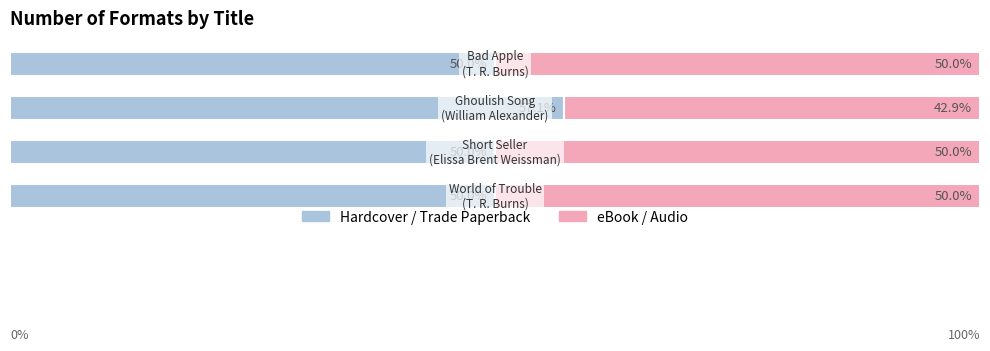

What are all the series names shown in the legend?

Hardcover / Trade Paperback, eBook / Audio